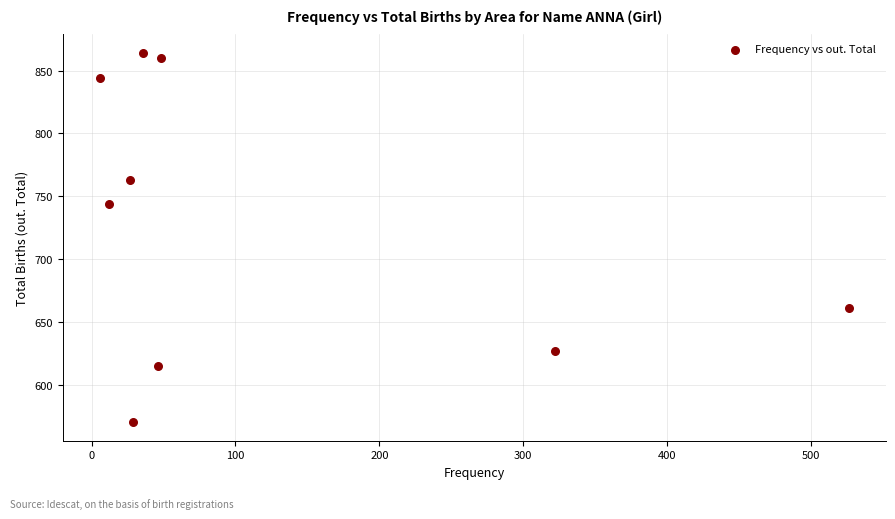

What is the average Y value?

728